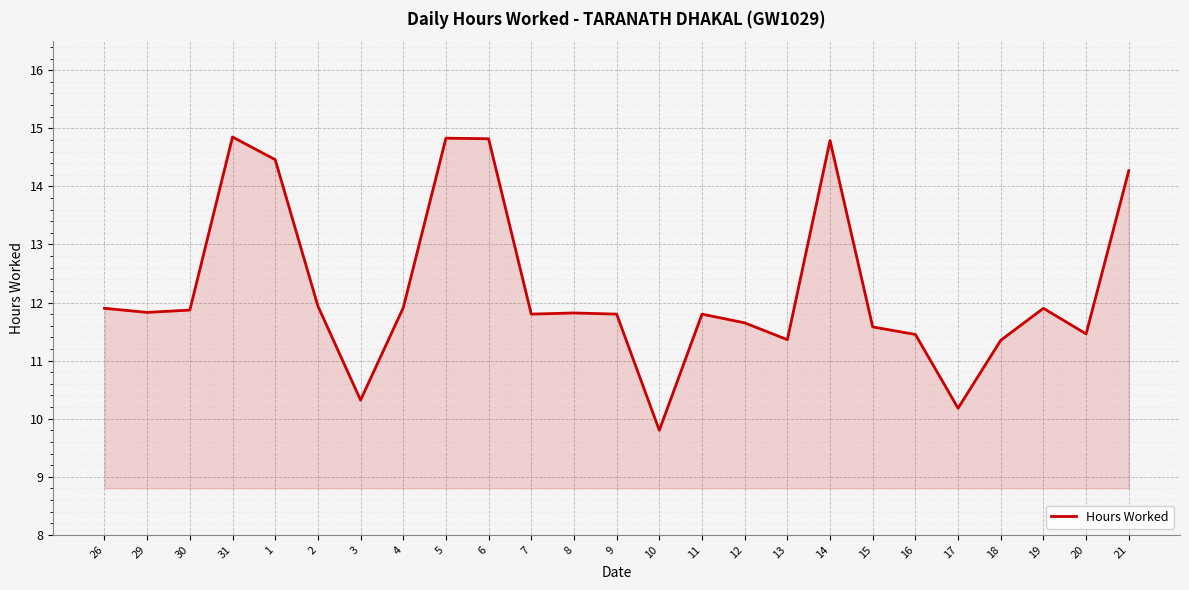

Which has a higher value, 3 or 26?

26